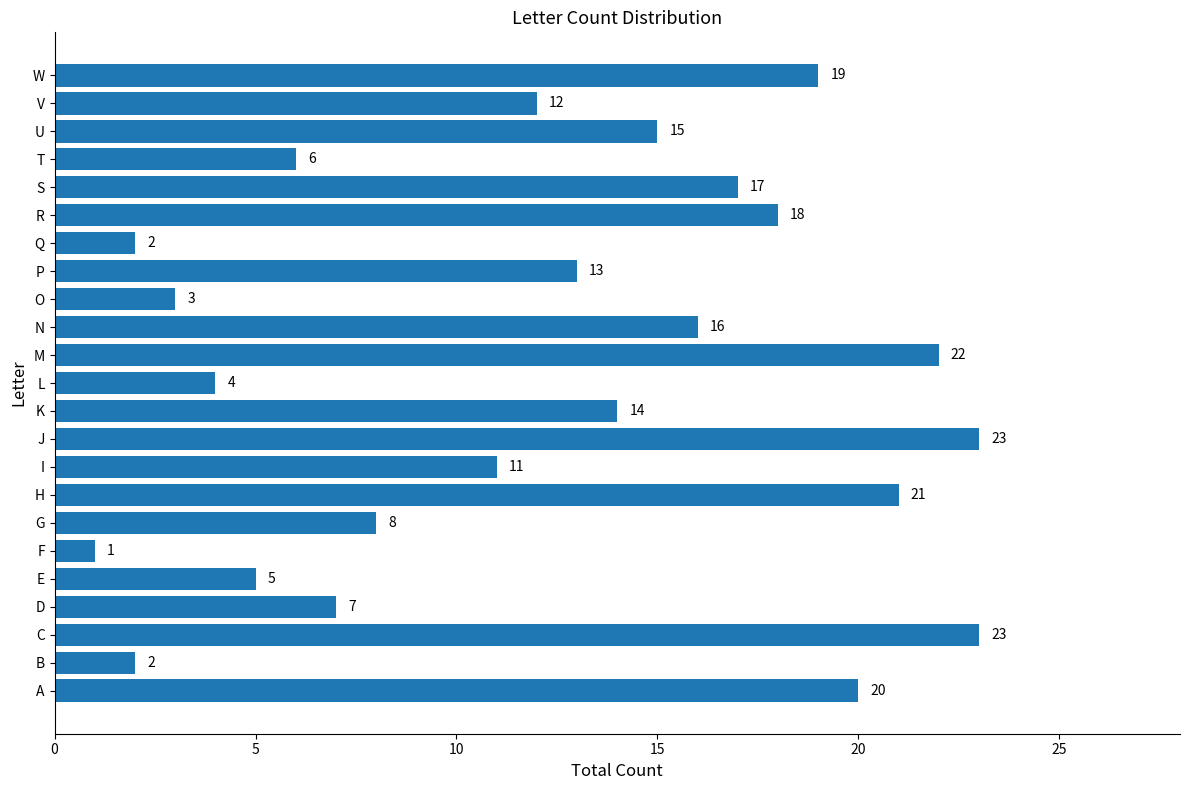

How many bars are there in total?

23